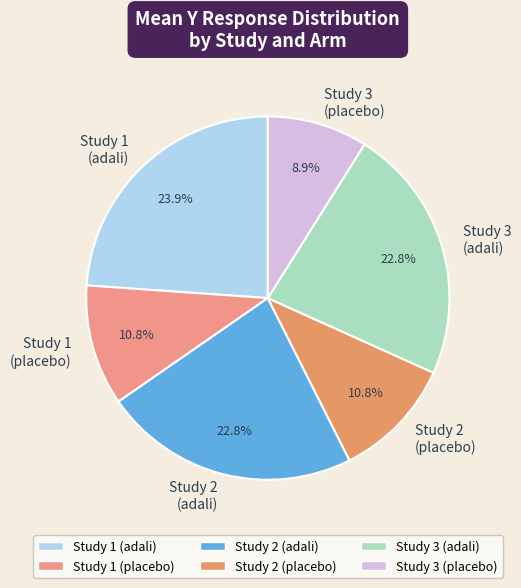

Which slice is the smallest?

Study 3 (placebo)